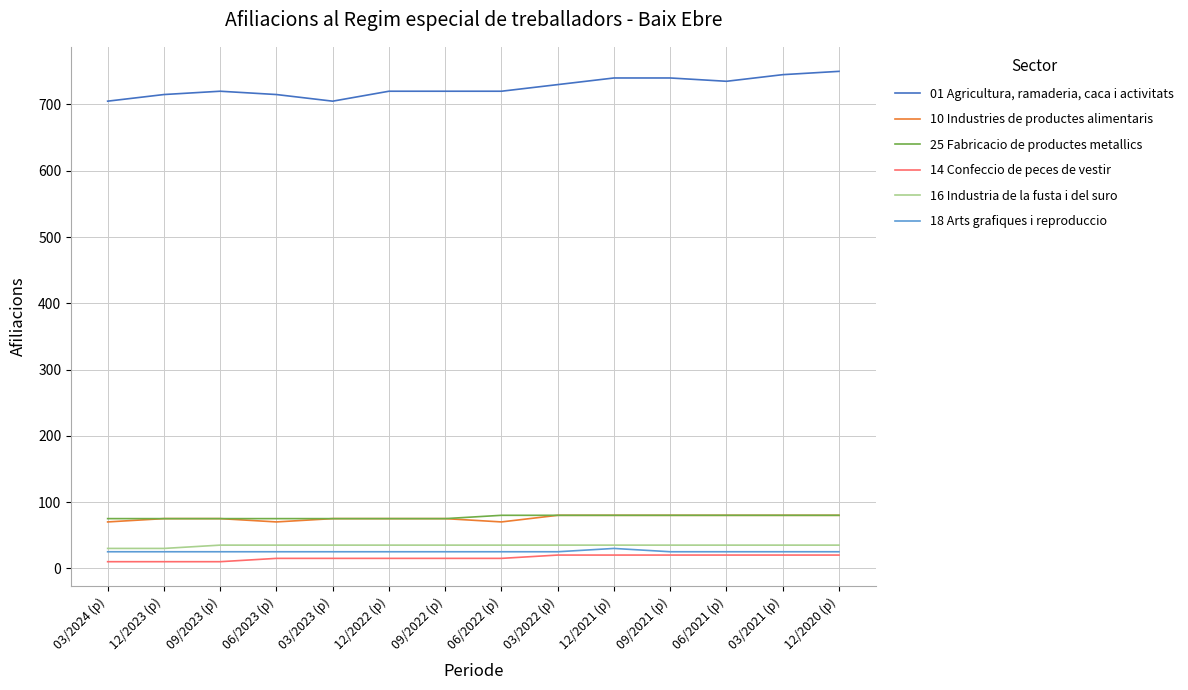

What is the difference between the maximum and minimum values in the 25 Fabricacio de productes metallics series?

5